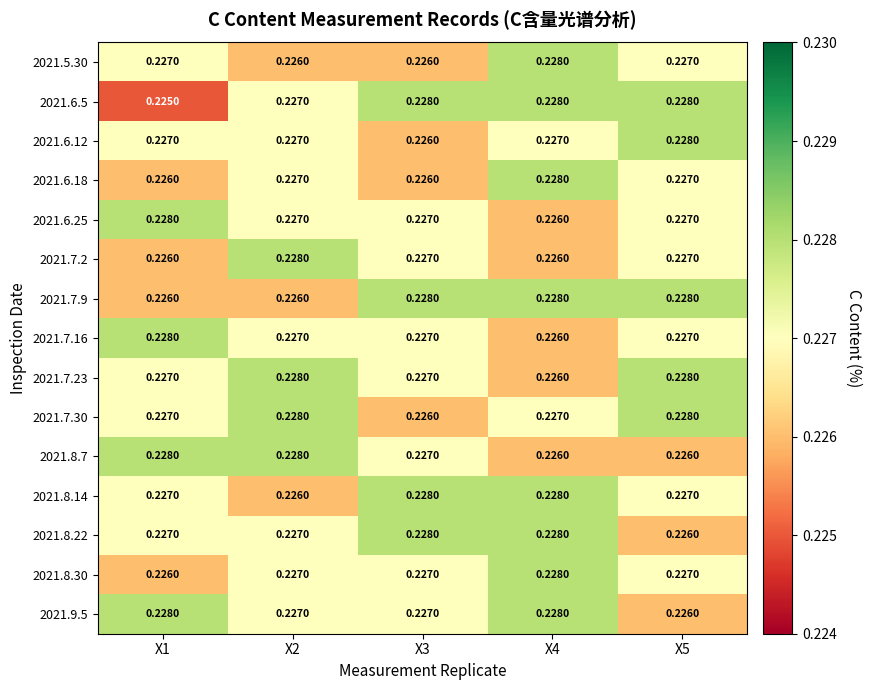

Reading left to right, what are all the values shown in this chart?

2021.5.30: X1=0.2	X2=0.2	X3=0.2	X4=0.2	X5=0.2
2021.6.5: X1=0.2	X2=0.2	X3=0.2	X4=0.2	X5=0.2
2021.6.12: X1=0.2	X2=0.2	X3=0.2	X4=0.2	X5=0.2
2021.6.18: X1=0.2	X2=0.2	X3=0.2	X4=0.2	X5=0.2
2021.6.25: X1=0.2	X2=0.2	X3=0.2	X4=0.2	X5=0.2
2021.7.2: X1=0.2	X2=0.2	X3=0.2	X4=0.2	X5=0.2
2021.7.9: X1=0.2	X2=0.2	X3=0.2	X4=0.2	X5=0.2
2021.7.16: X1=0.2	X2=0.2	X3=0.2	X4=0.2	X5=0.2
2021.7.23: X1=0.2	X2=0.2	X3=0.2	X4=0.2	X5=0.2
2021.7.30: X1=0.2	X2=0.2	X3=0.2	X4=0.2	X5=0.2
2021.8.7: X1=0.2	X2=0.2	X3=0.2	X4=0.2	X5=0.2
2021.8.14: X1=0.2	X2=0.2	X3=0.2	X4=0.2	X5=0.2
2021.8.22: X1=0.2	X2=0.2	X3=0.2	X4=0.2	X5=0.2
2021.8.30: X1=0.2	X2=0.2	X3=0.2	X4=0.2	X5=0.2
2021.9.5: X1=0.2	X2=0.2	X3=0.2	X4=0.2	X5=0.2